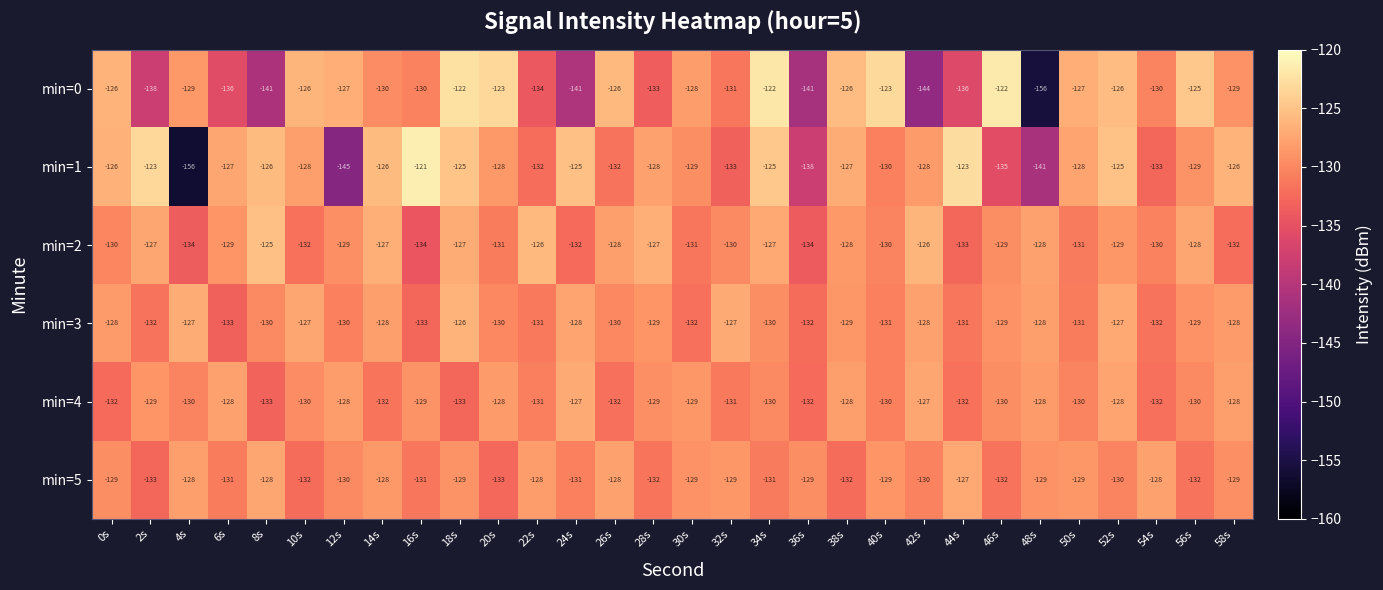

What is the lowest value of the min=5 series?

-133